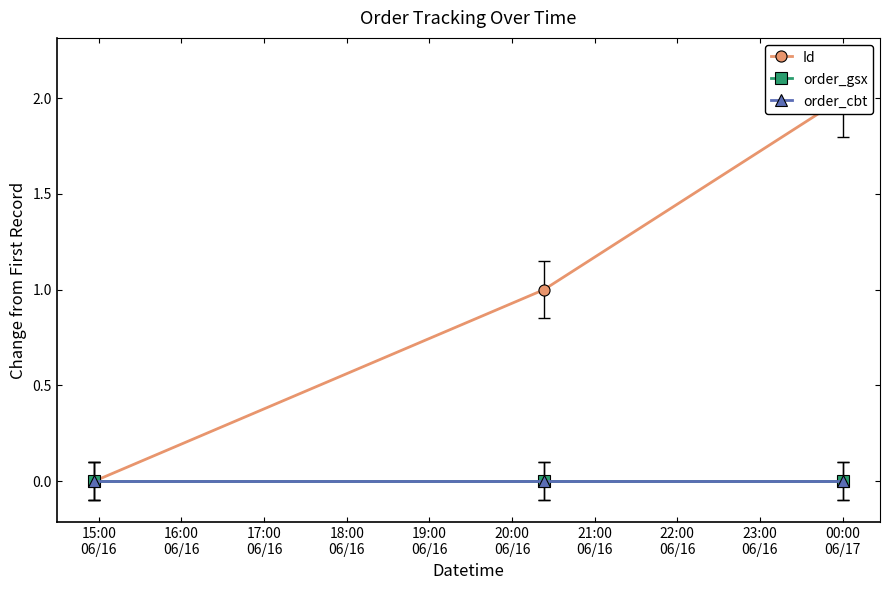

What are all the series names shown in the legend?

Id, order_gsx, order_cbt